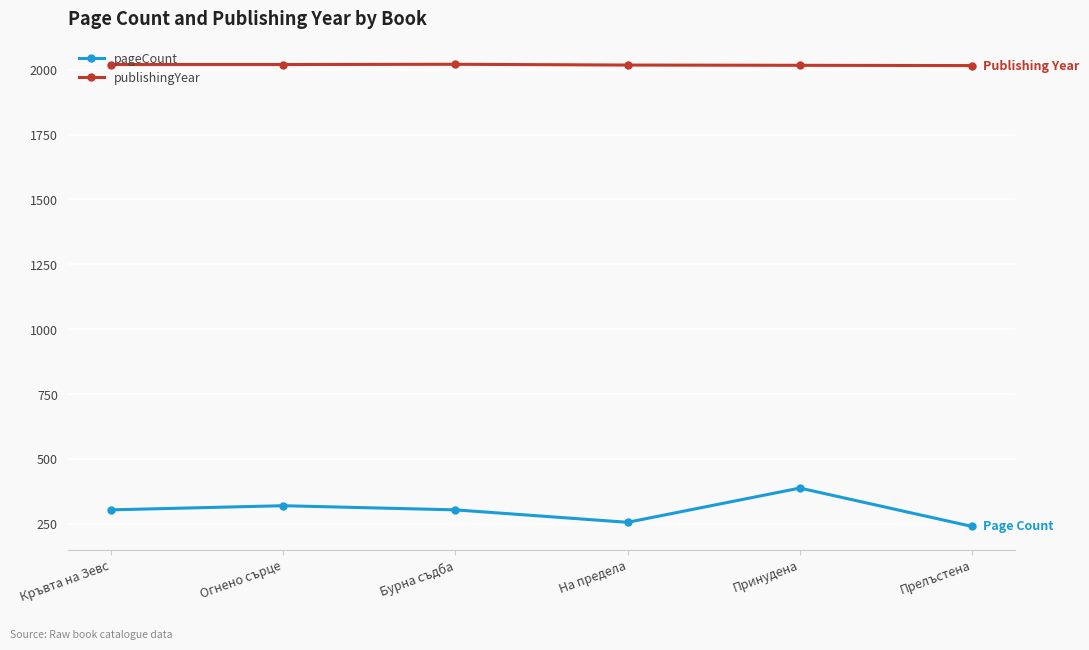

True or false: pageCount and publishingYear cross at least once.

False